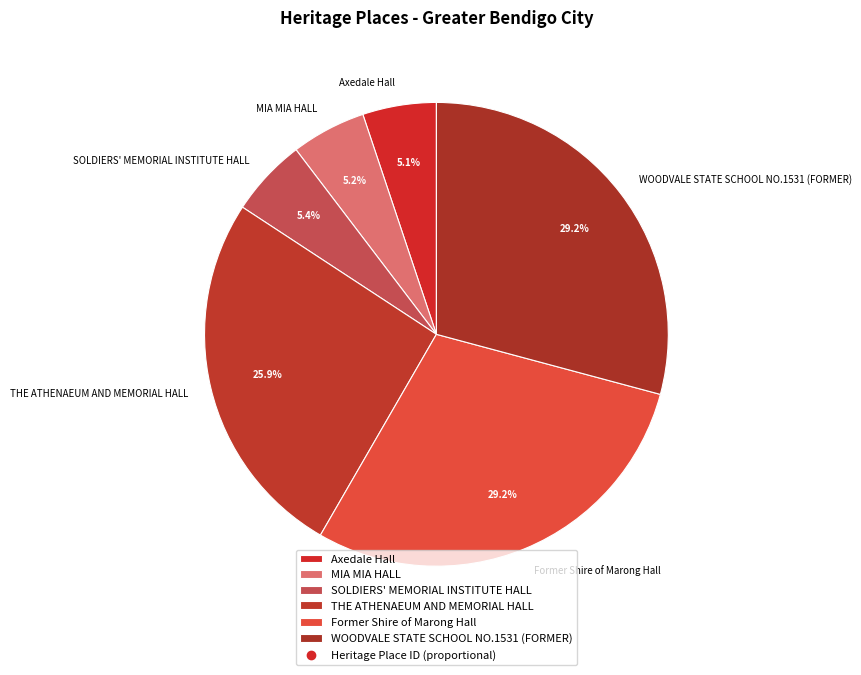

How much of the chart is everything except MIA MIA HALL?

94.8%